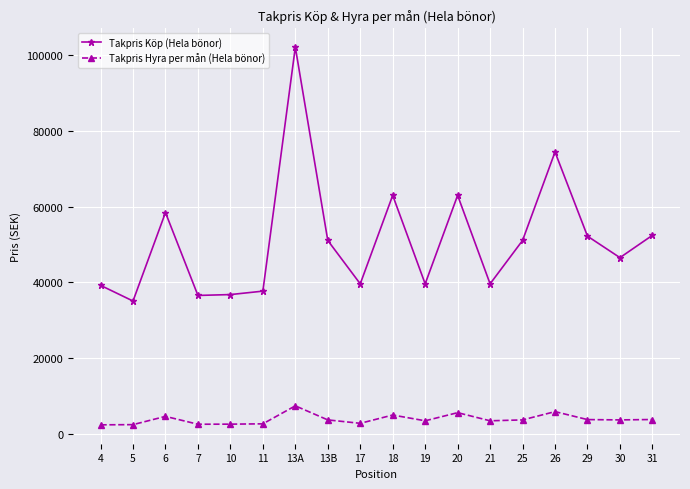

At which category is the sum across all series the highest?

13A